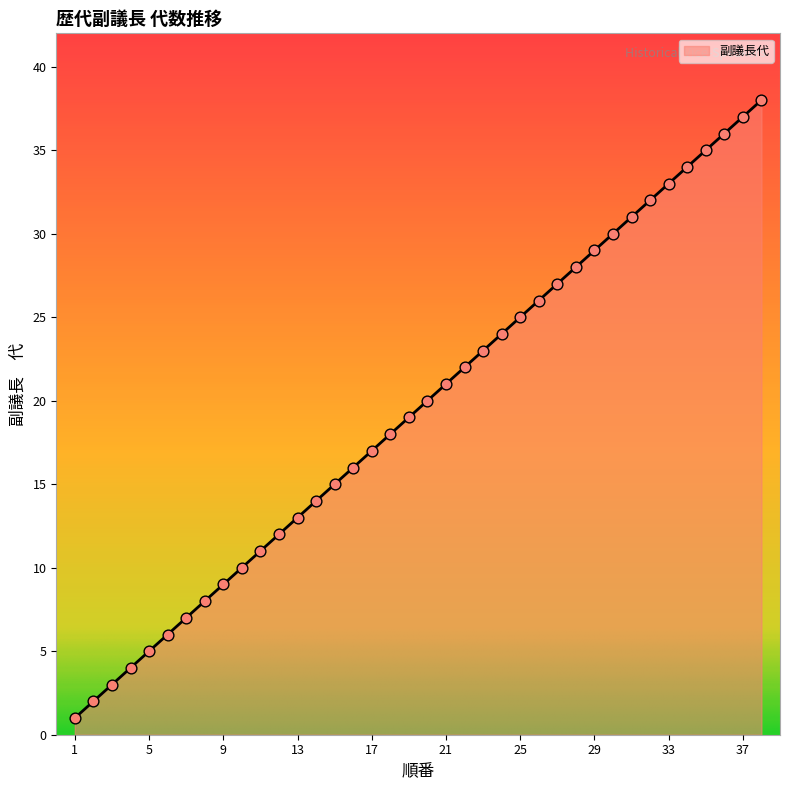

Which has a higher value, 3 or 37?

37